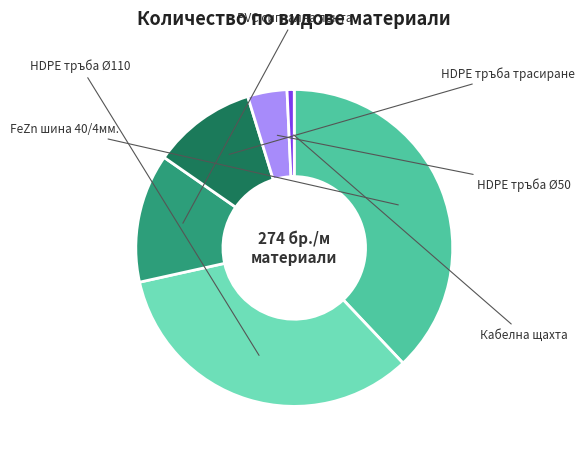

Does any single category account for the majority?

No